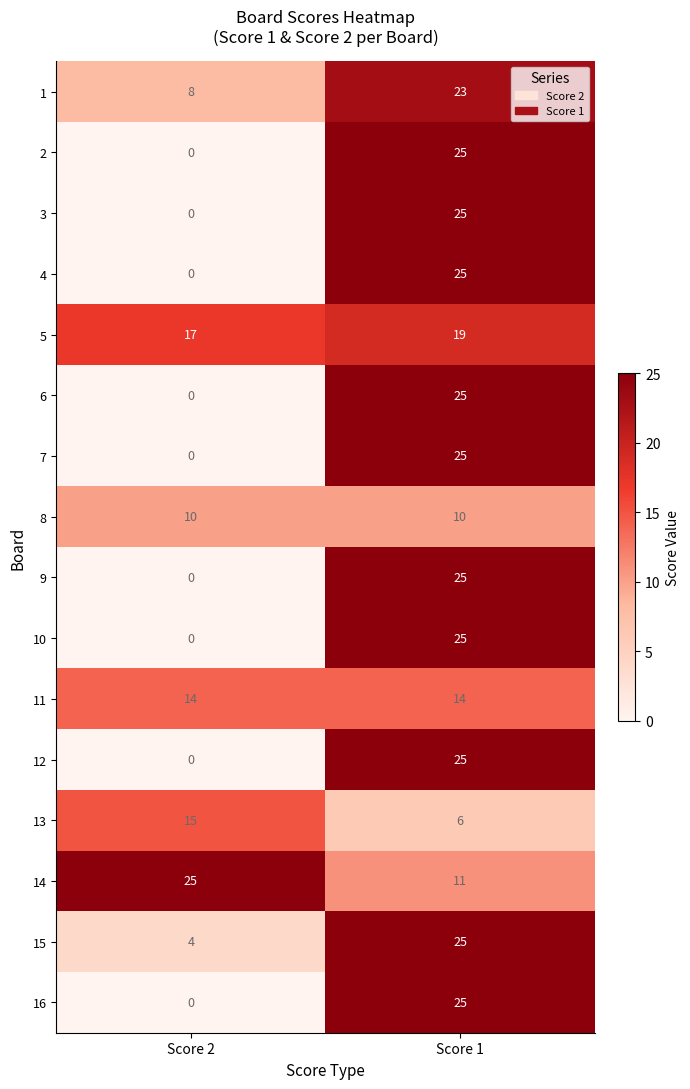

What is the greatest value displayed?

25